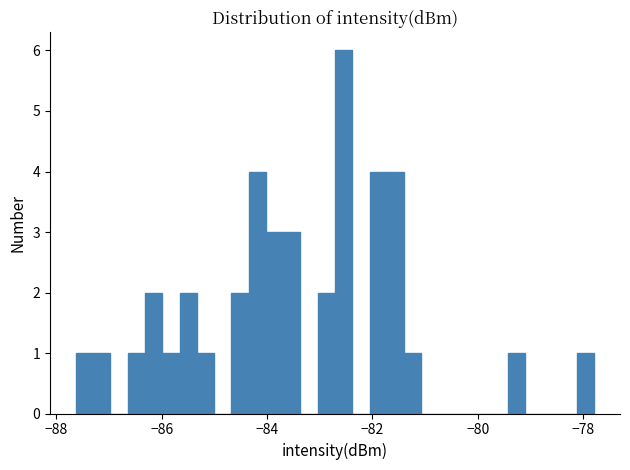

Around what value on the x-axis is the tallest bar? Give the approximate position of its centre, as read against the axis.

-82.6